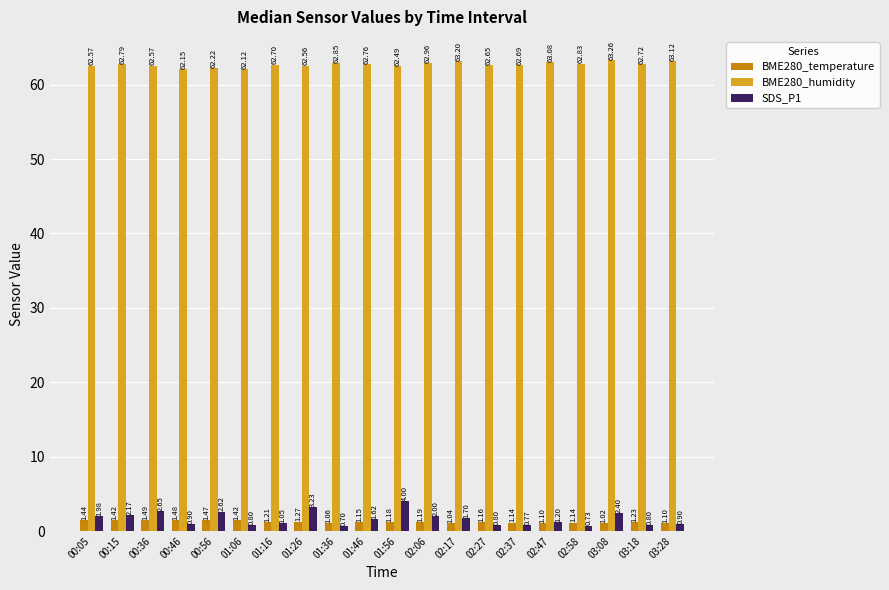

What is the difference between the maximum and minimum values in the BME280_humidity series?

1.1